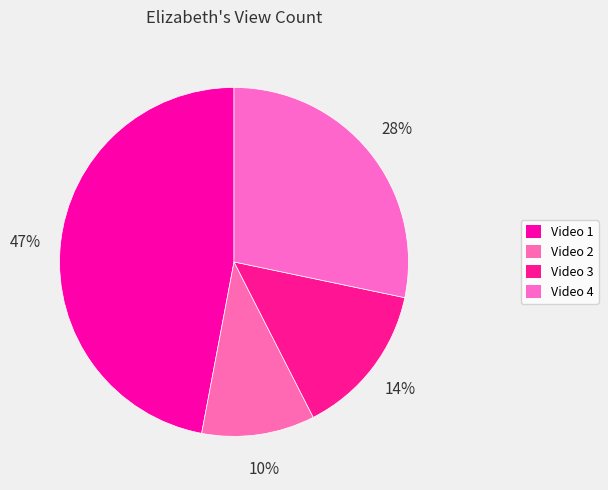

Rank the categories by value from lowest to highest.

Video 2, Video 3, Video 4, Video 1